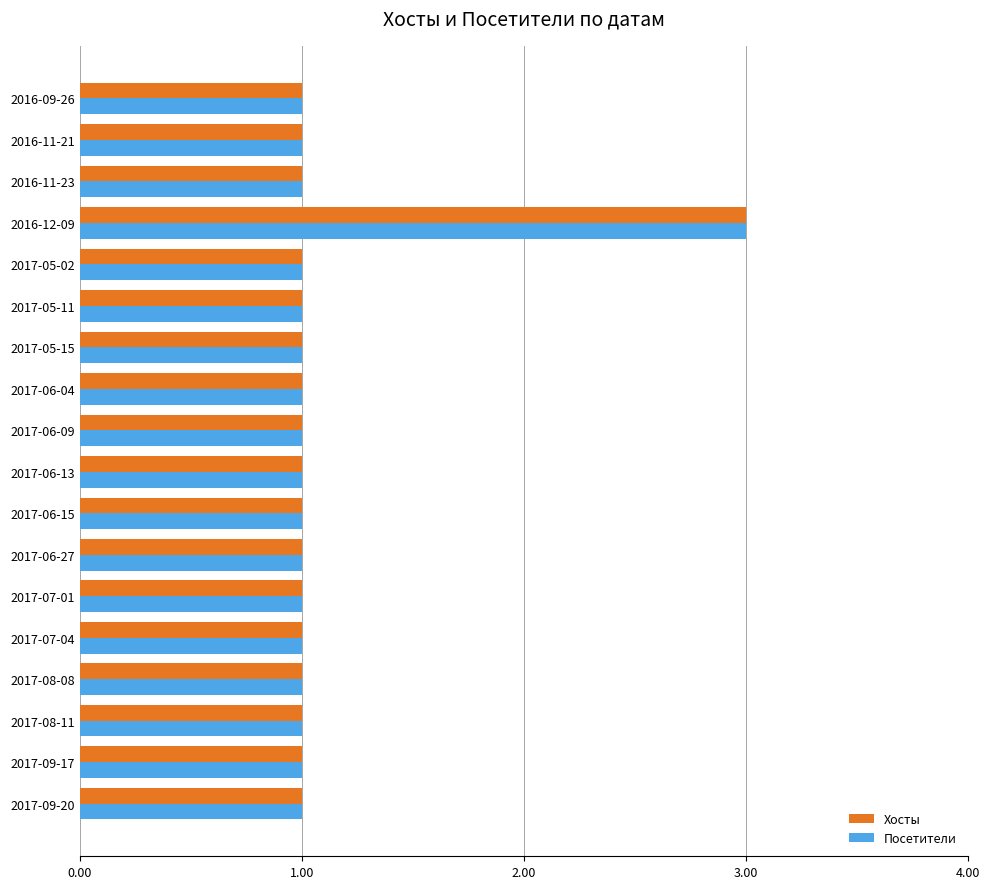

At which category is the sum across all series the highest?

2016-12-09